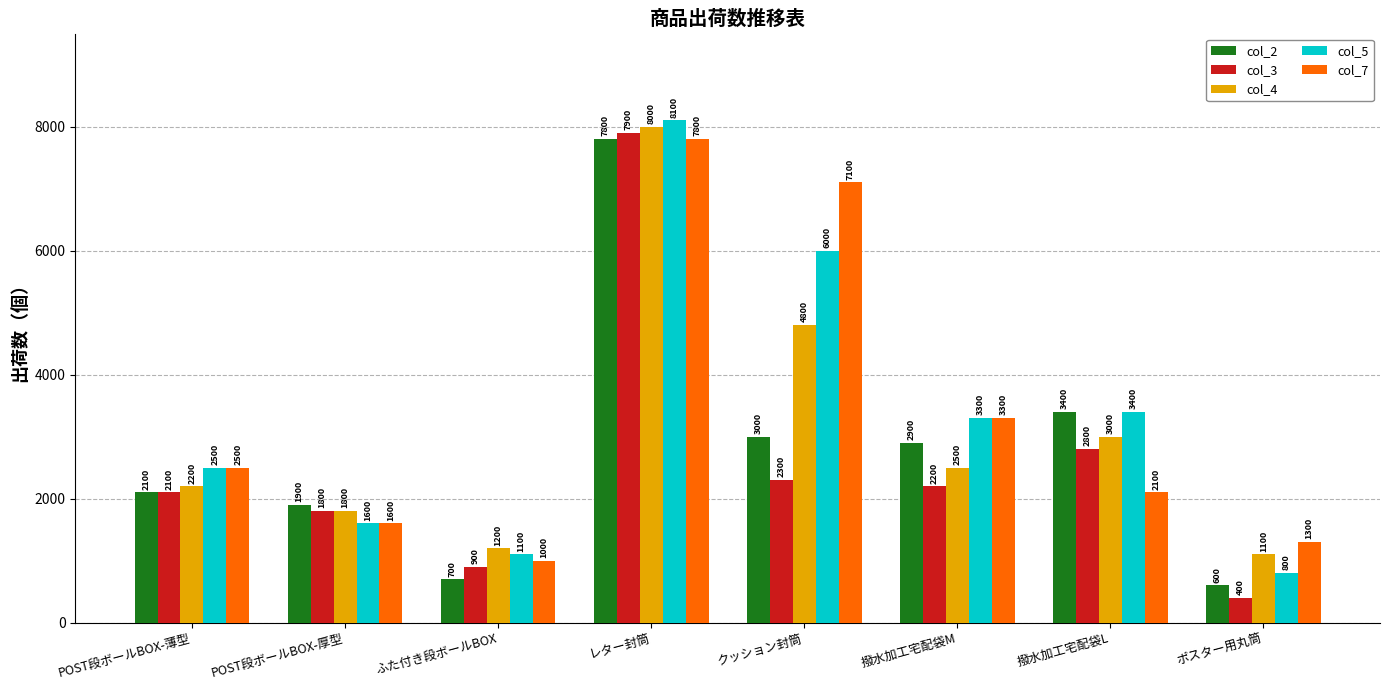

What is the label of the 5th bar from the left?

クッション封筒